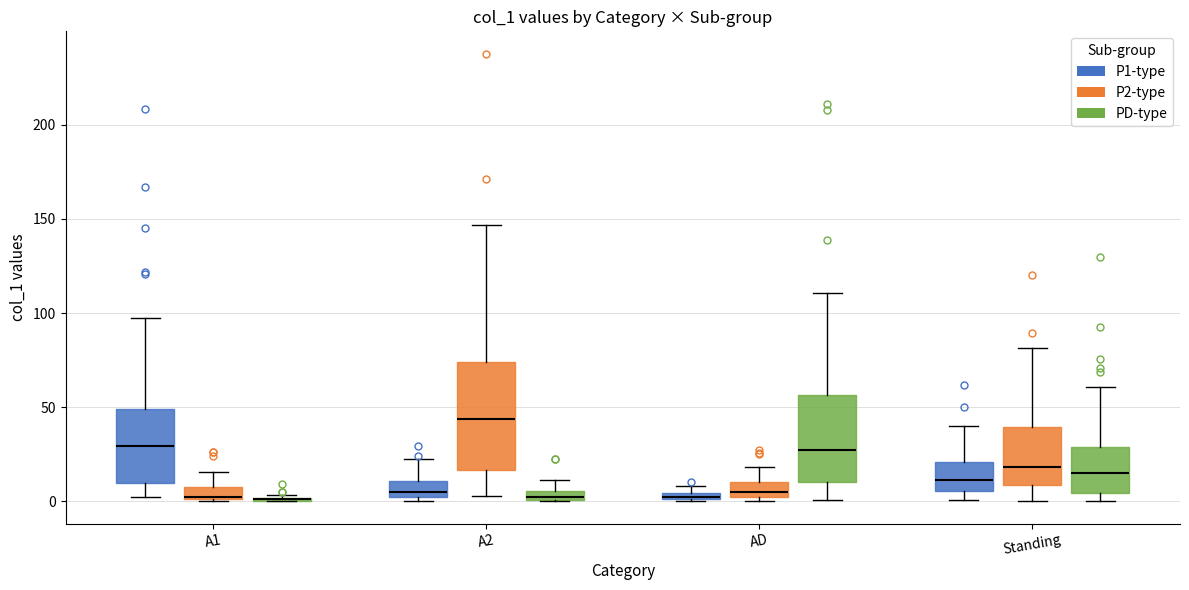

Which box is the tallest, from its lower edge to its upper edge?

A2 (P2-type)